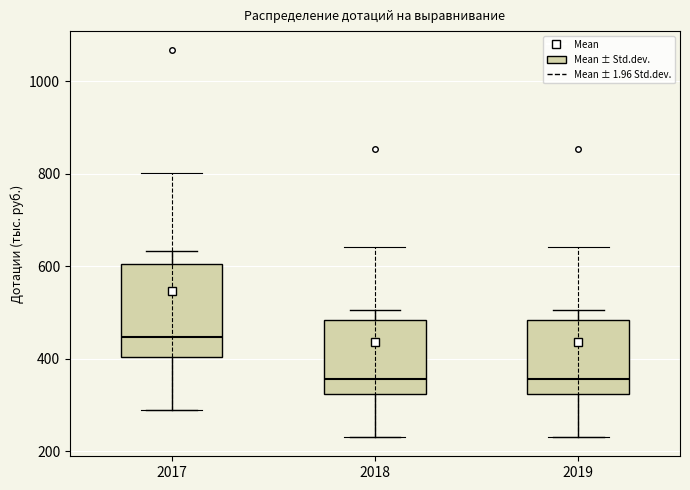

Where does the median line of the box at x = 2019 sit on the y-axis? The values are not printed on the chart, so give them approximately, as read against the axis.

360